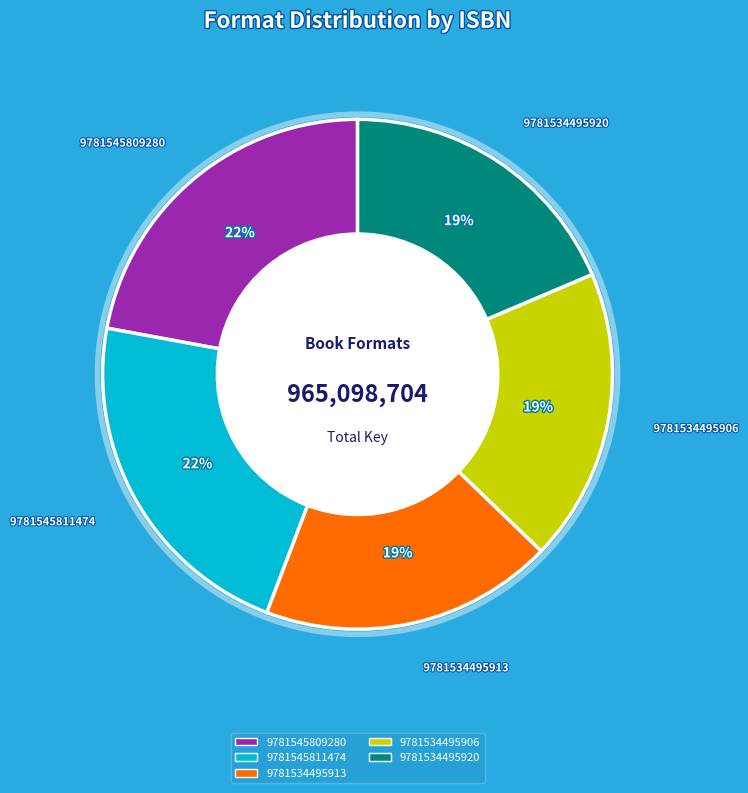

Between 9781534495920 and 9781545811474, which is larger?

9781545811474